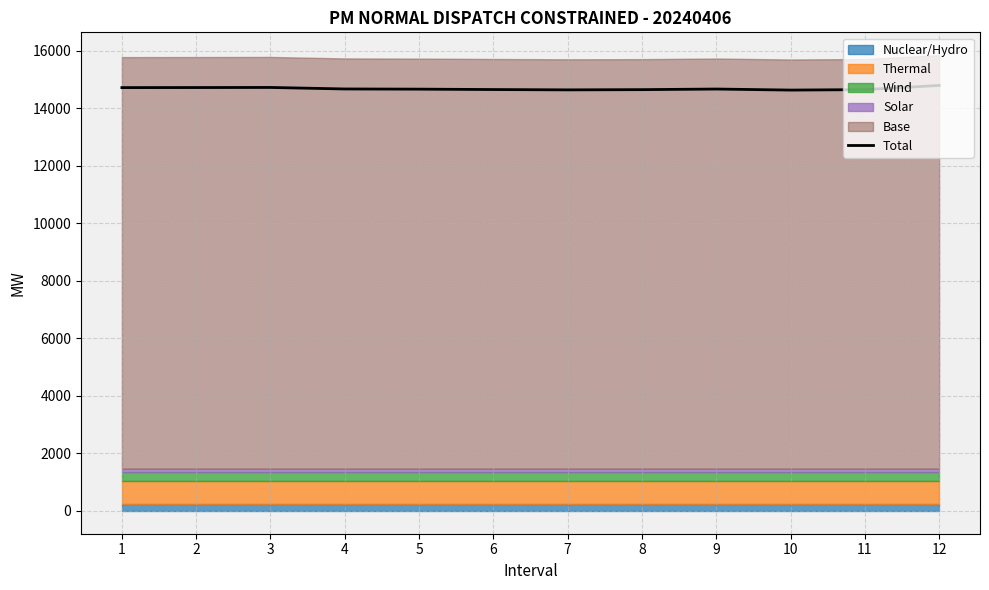

True or false: the data shows 8433.7 at 2.

False